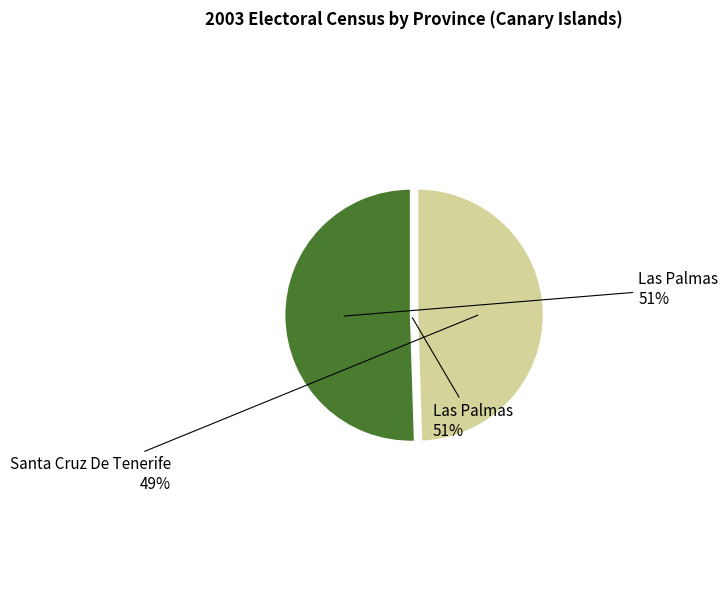

To the nearest percent, what percentage of the pie is Las Palmas?

51%